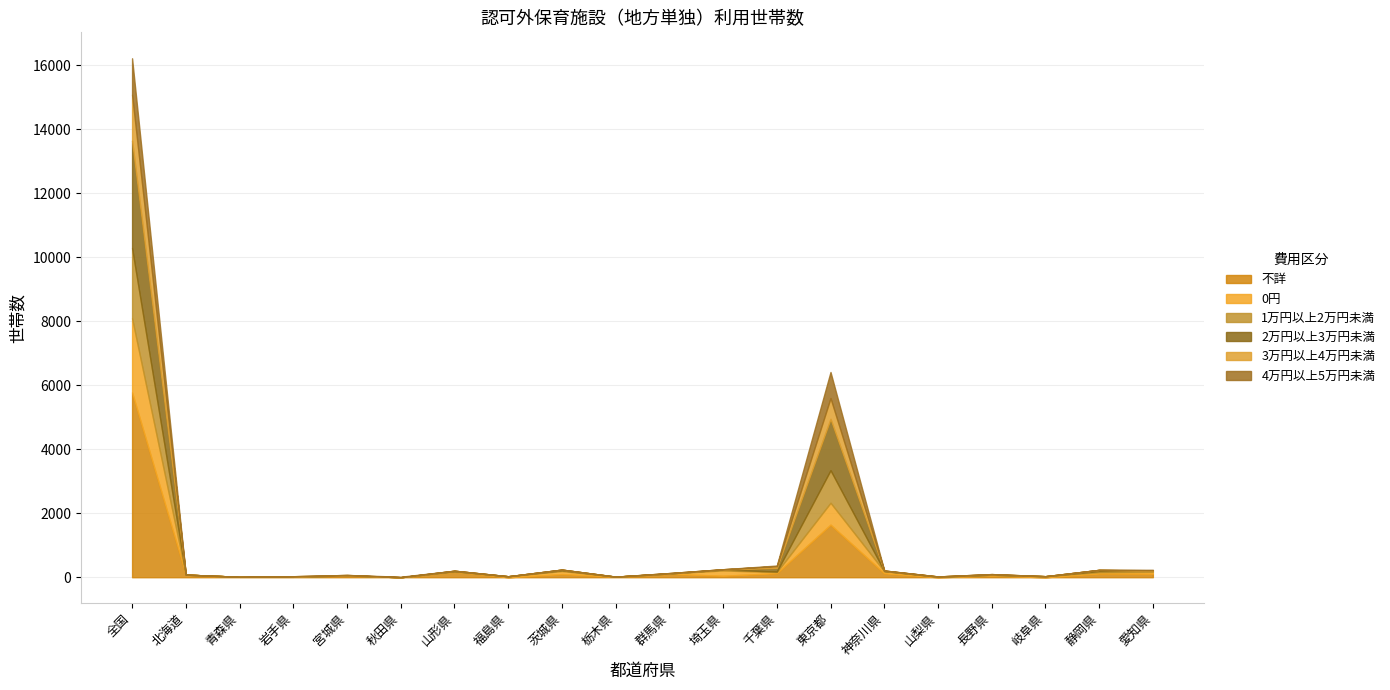

Where is the first local minimum for 0円?

栃木県